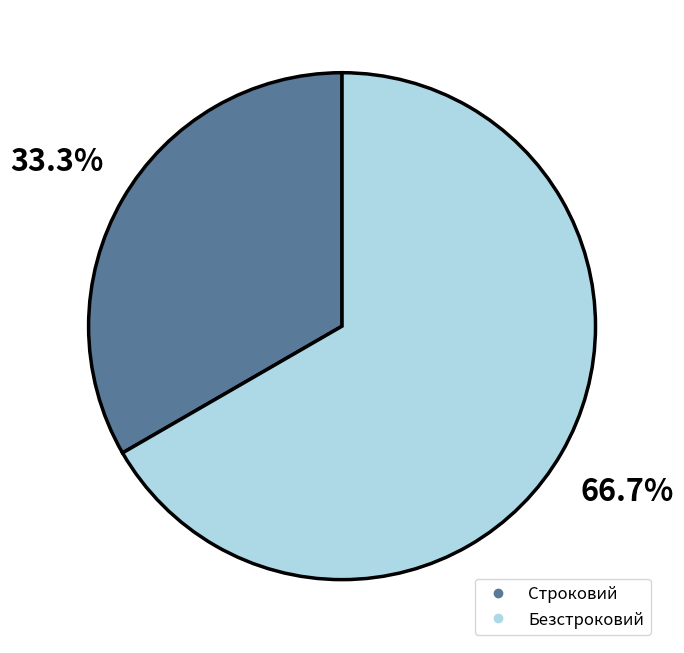

To the nearest percent, what percentage of the pie is Безстроковий?

67%